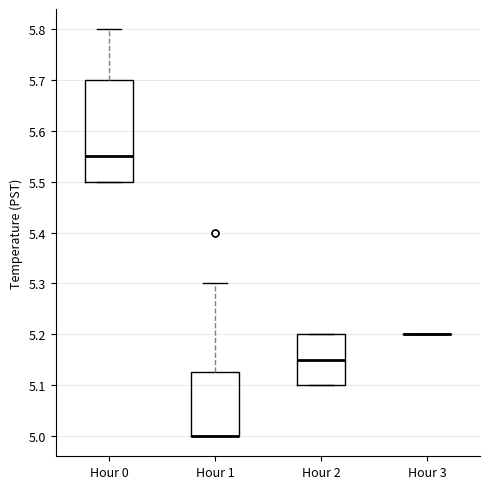

Which box is the tallest, from its lower edge to its upper edge?

Hour 0